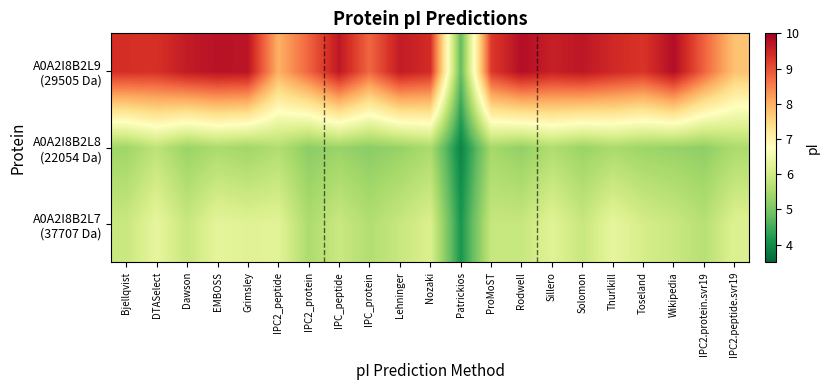

Count the number of data series in this chart.

3